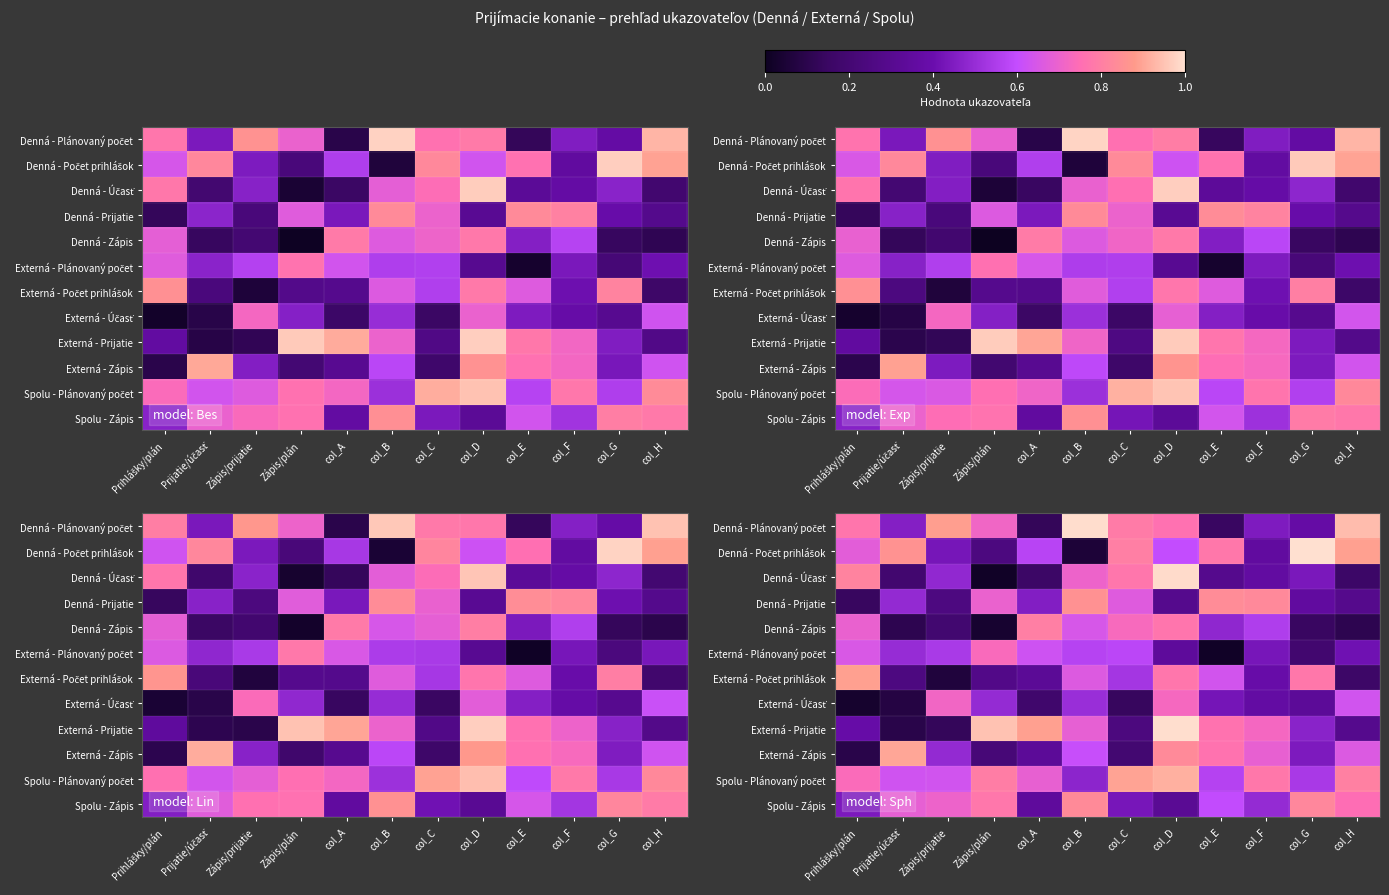

What is the difference between the maximum and minimum values in the Externá - Zápis series?

0.8